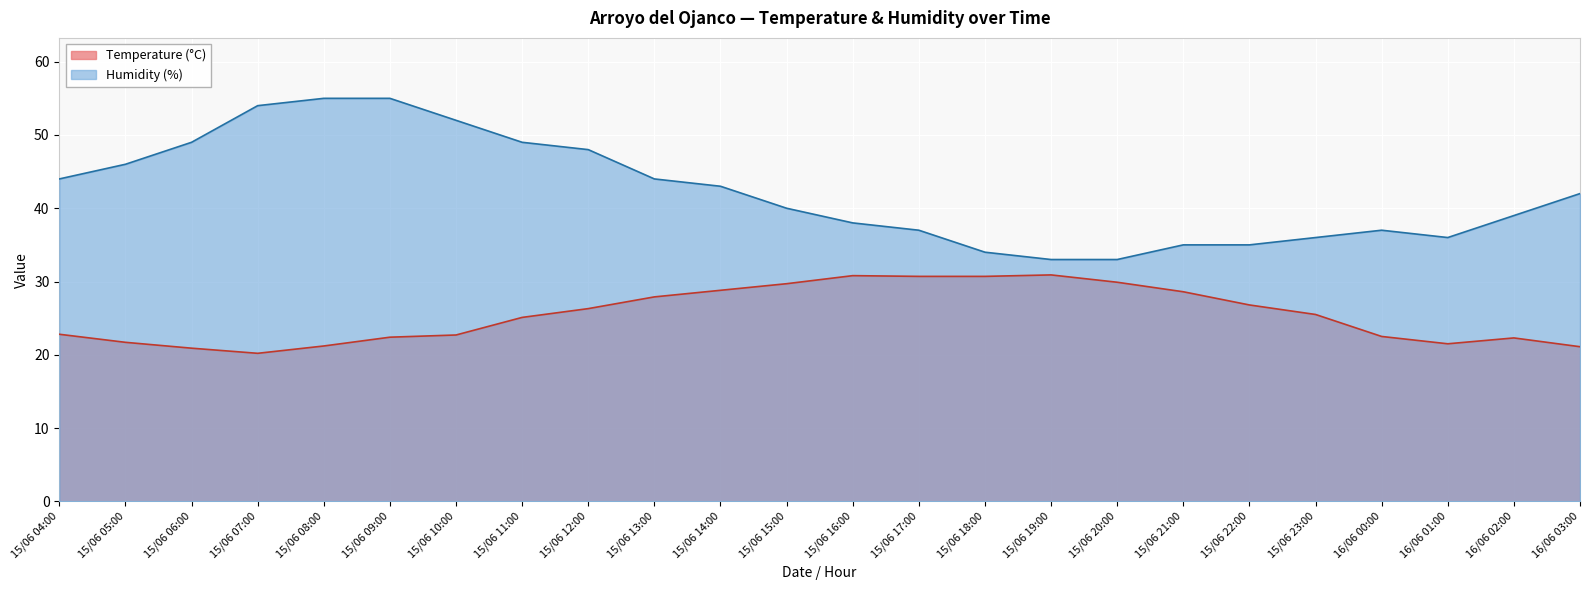

What is the sum of all Humidity (%) values?

1014.0